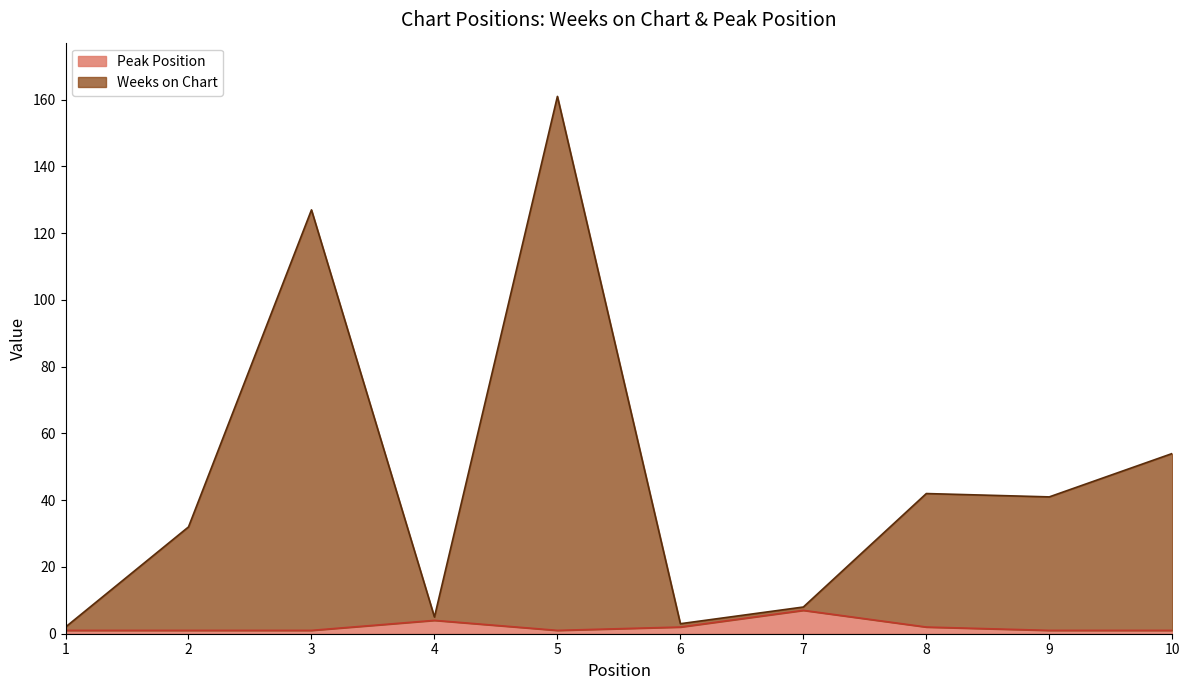

Reading right to left, what are all the values shown in this chart?

Weeks on Chart: 10=54	9=41	8=42	7=8	6=3	5=161	4=5	3=127	2=32	1=2
Peak Position: 10=1	9=1	8=2	7=7	6=2	5=1	4=4	3=1	2=1	1=1